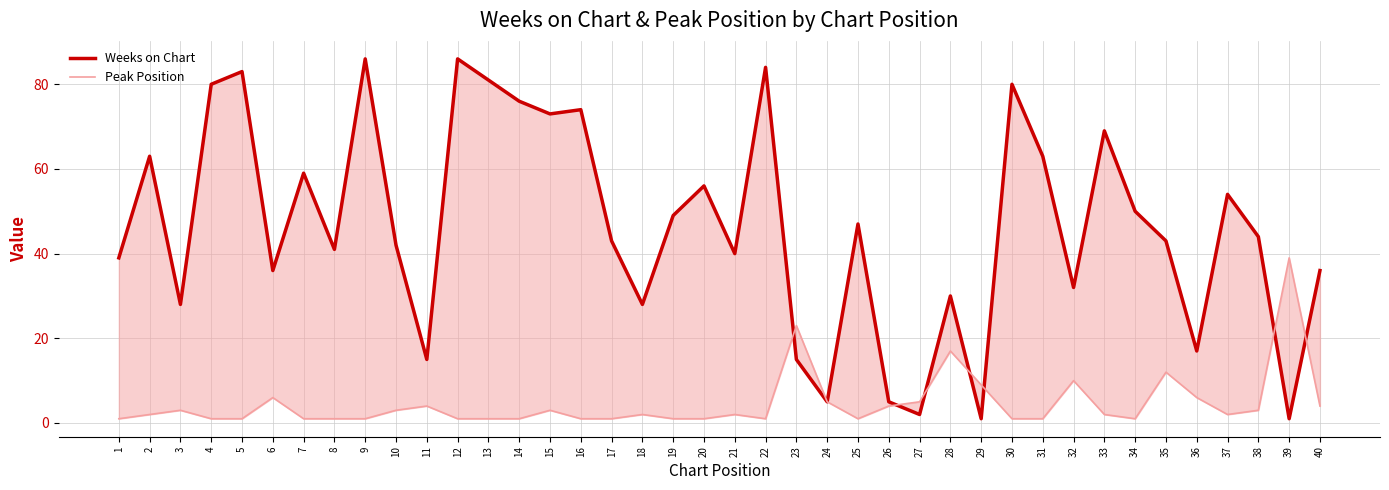

List the series in order of their peak value, highest first.

Weeks on Chart, Peak Position